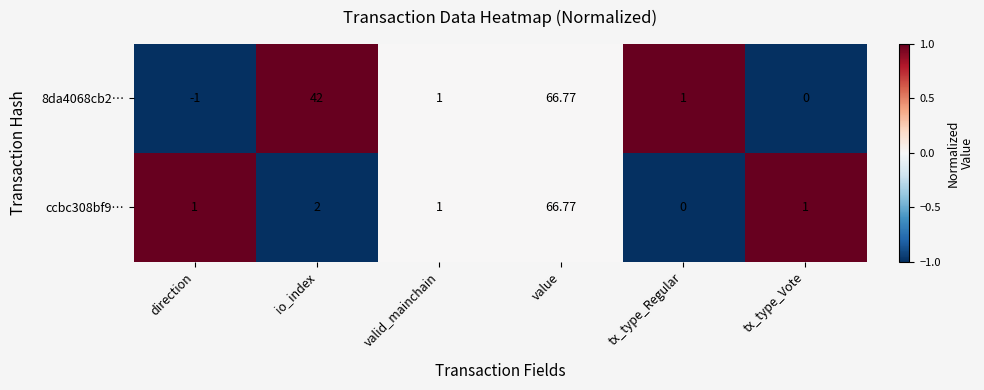

Which series has the largest total across all categories?

8da4068cb2…